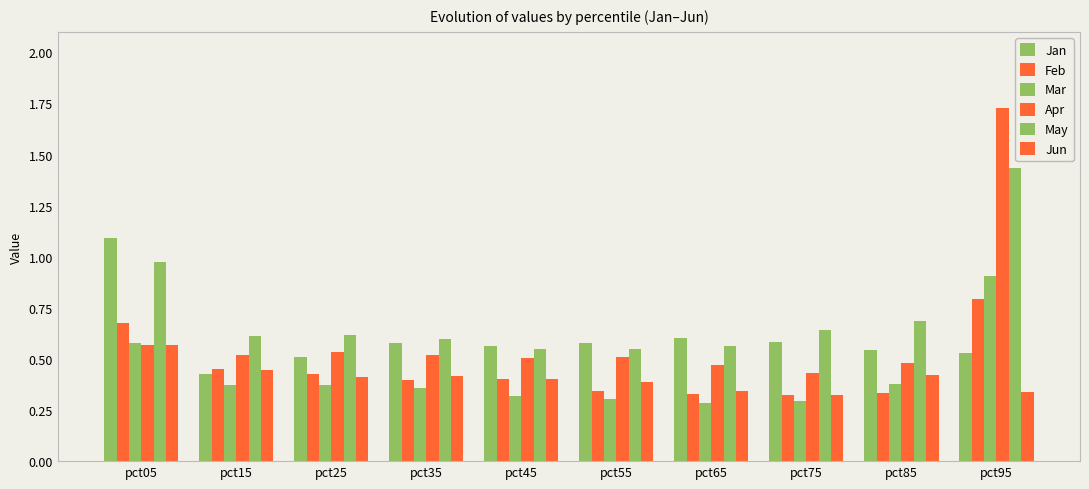

What is the total value across all series at pct45?

2.7